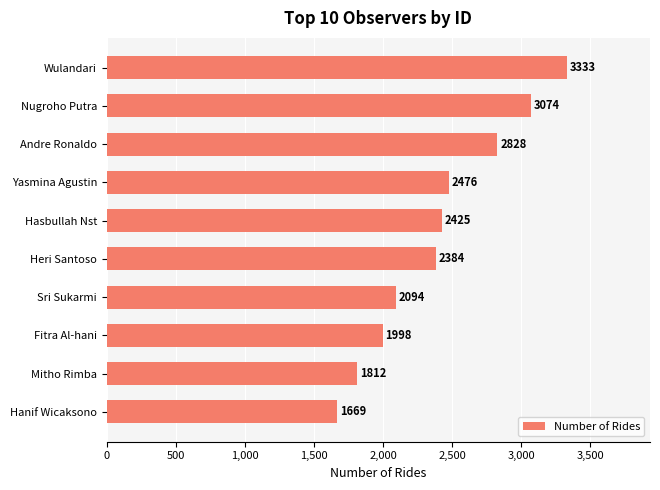

List the labels in order of value, largest first.

Wulandari, Nugroho Putra, Andre Ronaldo, Yasmina Agustin, Hasbullah Nst, Heri Santoso, Sri Sukarmi, Fitra Al-hani, Mitho Rimba, Hanif Wicaksono